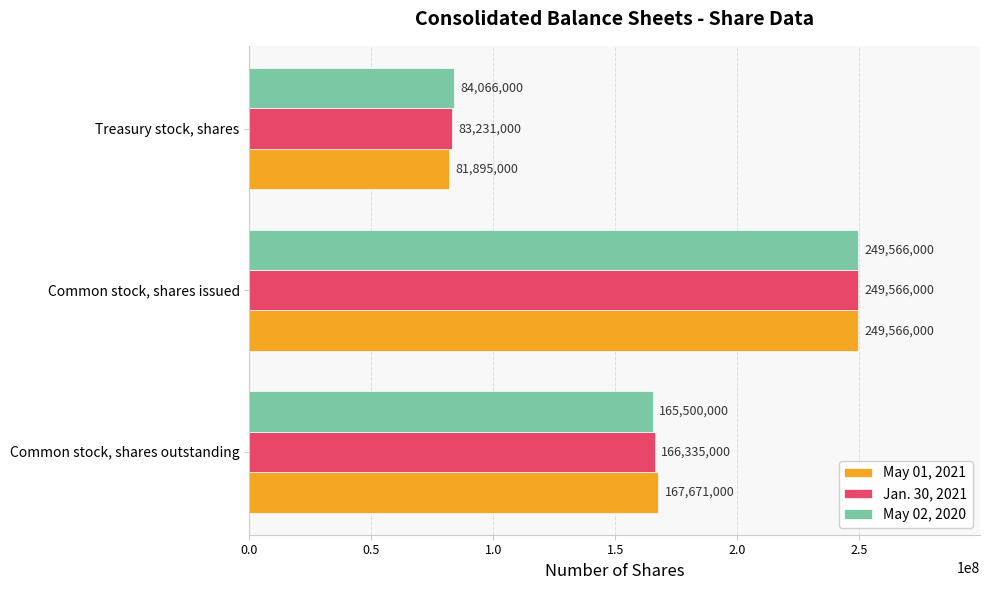

What is the difference between the highest and lowest values at Treasury stock, shares?

2171000